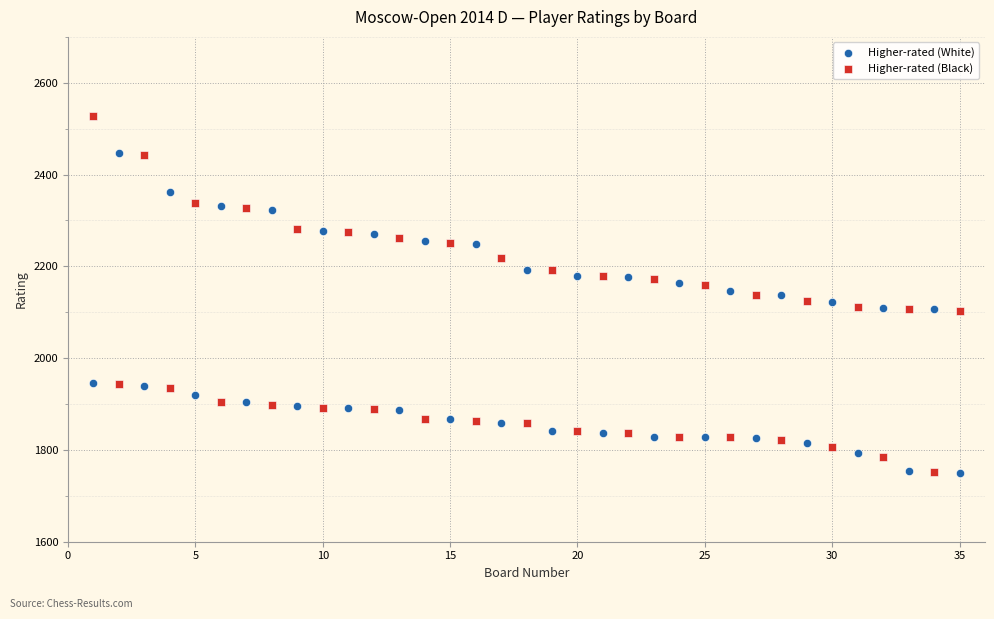

Which series reaches the maximum Y coordinate?

Higher-rated (Black)